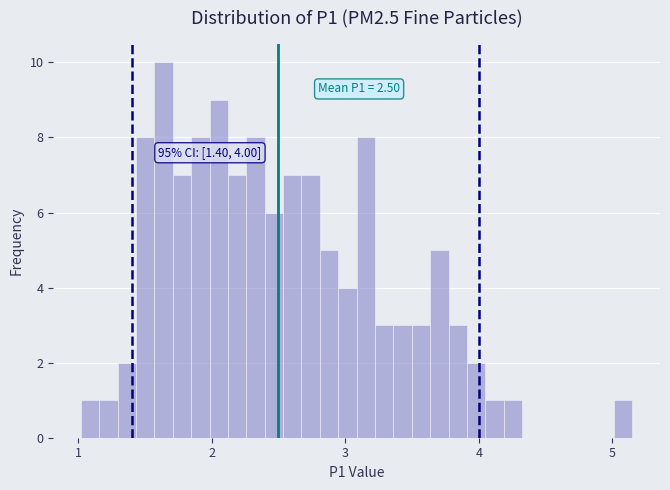

Around what value on the x-axis is the tallest bar? Give the approximate position of its centre, as read against the axis.

1.6